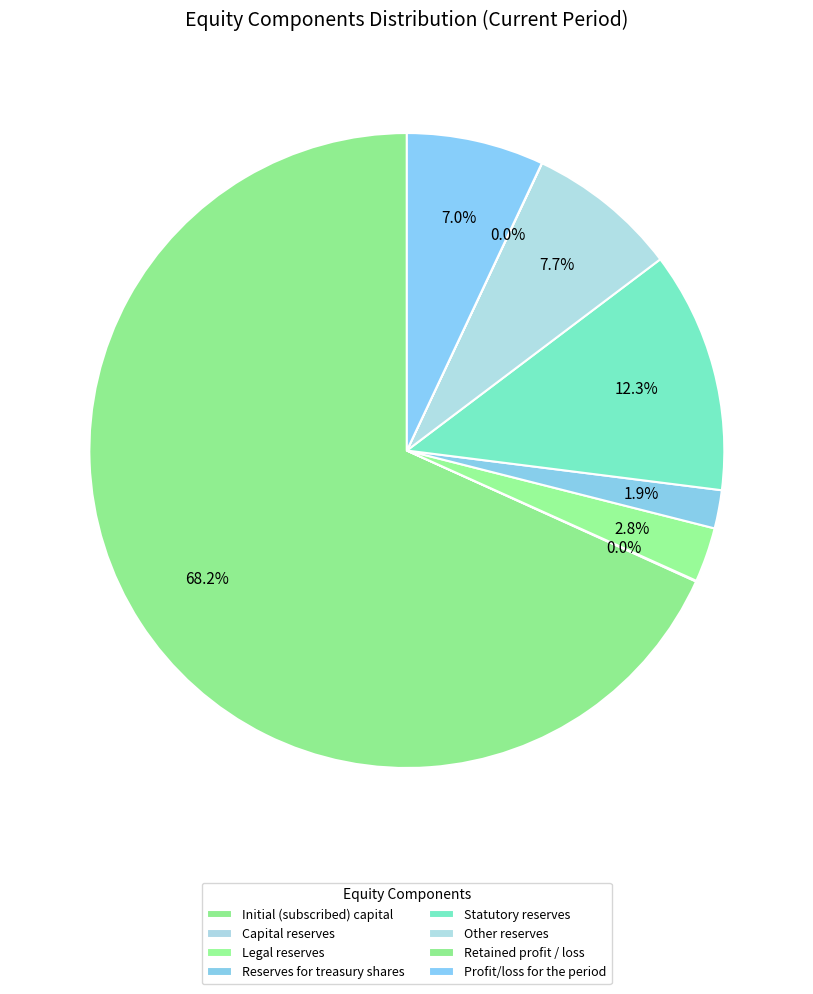

What is the largest slice in the pie chart?

Initial (subscribed) capital